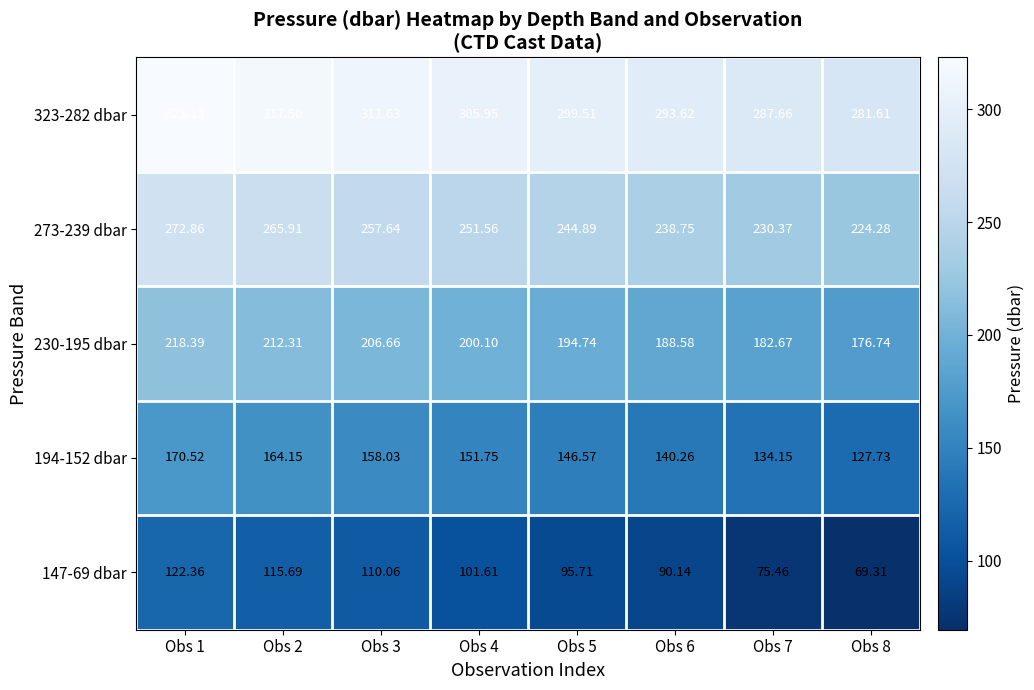

Is the value of 194-152 dbar at Obs 1 greater than the value of 147-69 dbar at Obs 7?

Yes